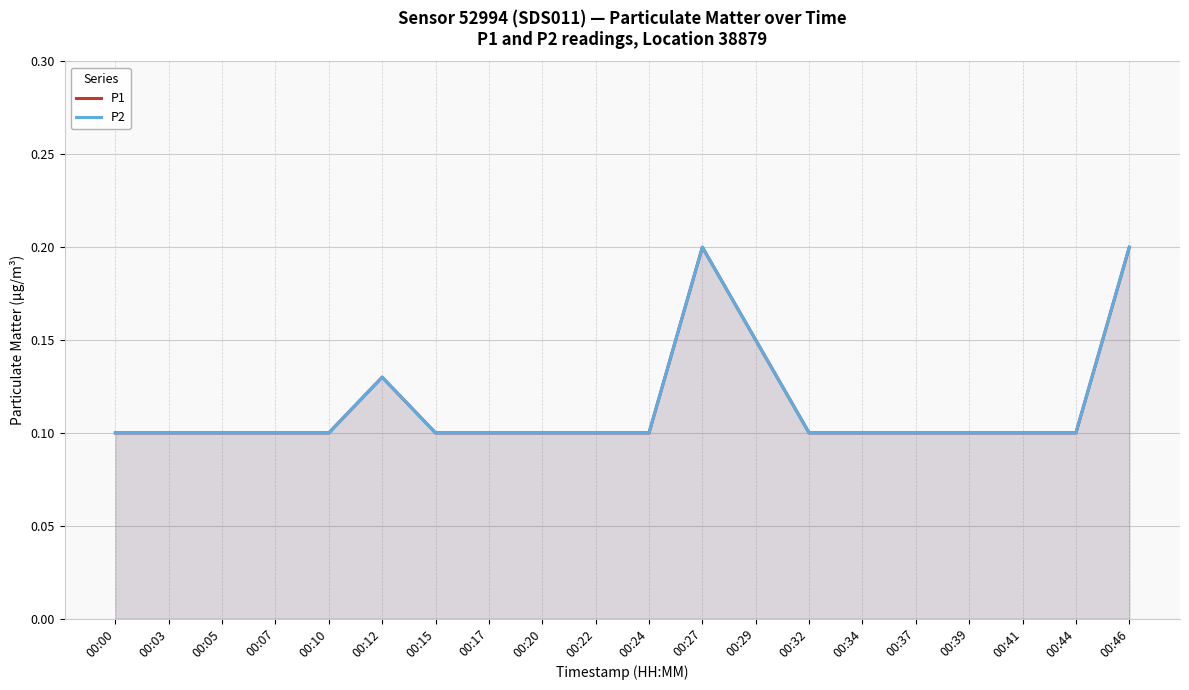

How many interior local peaks does the P2 series have?

2